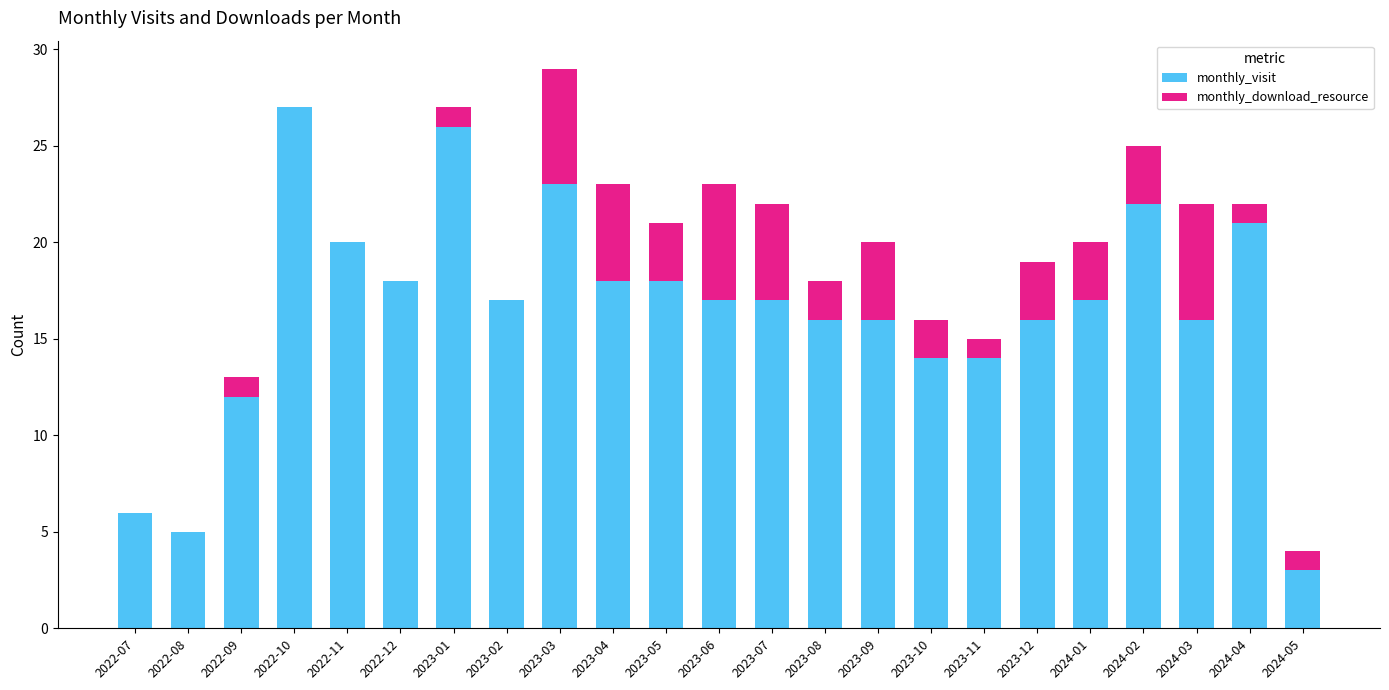

True or false: monthly_visit has a value of 18 at 2023-04.

True